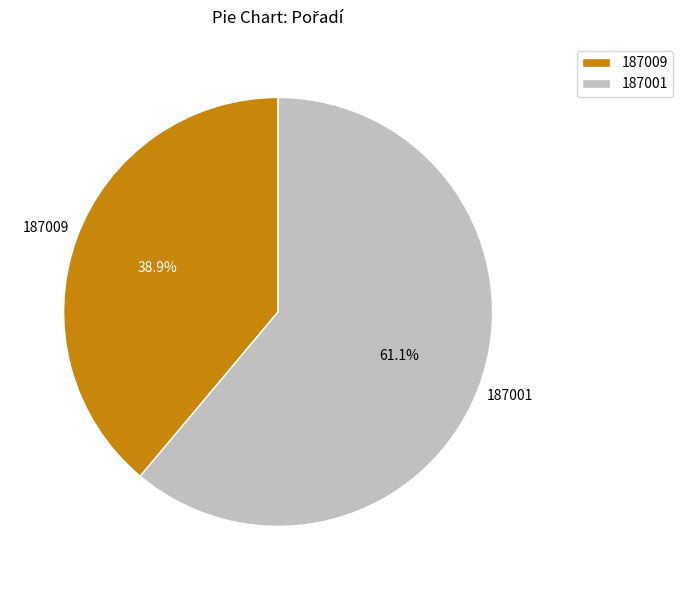

Is it true that 187001 is 61% of the pie?

True